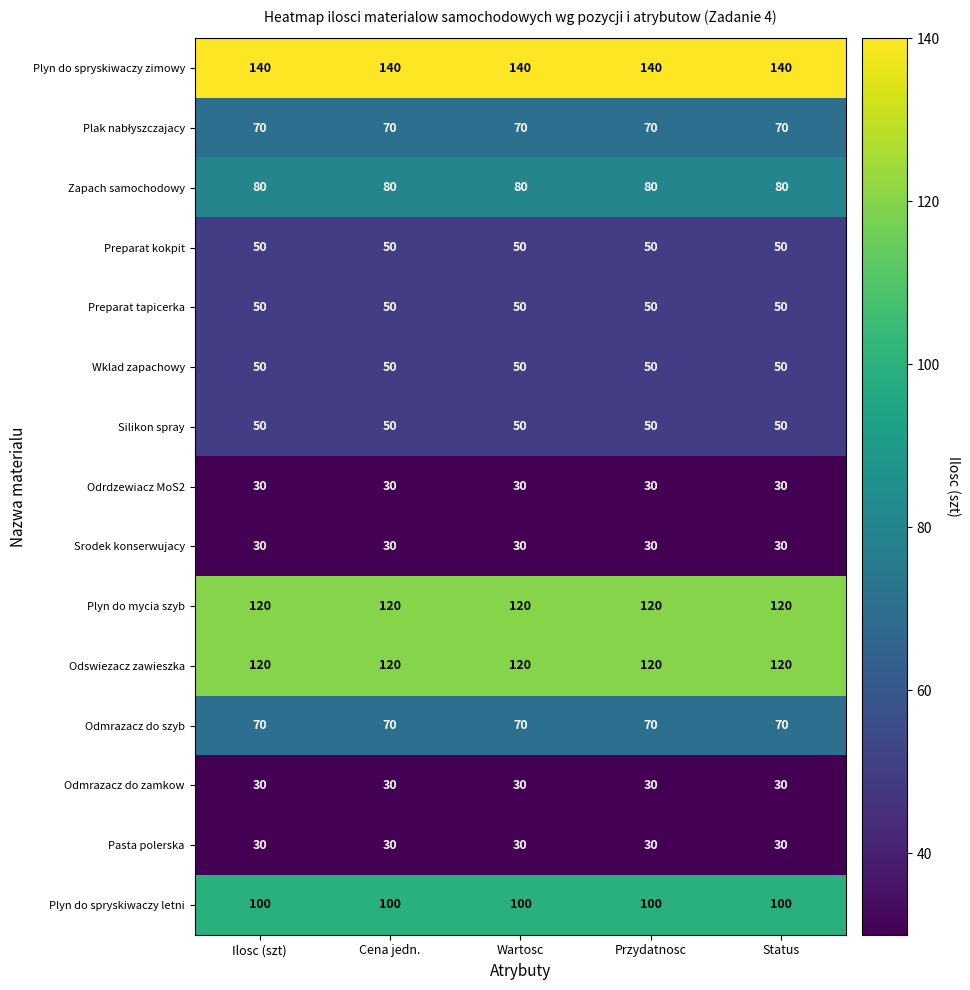

Which series has the largest total across all categories?

Plyn do spryskiwaczy zimowy